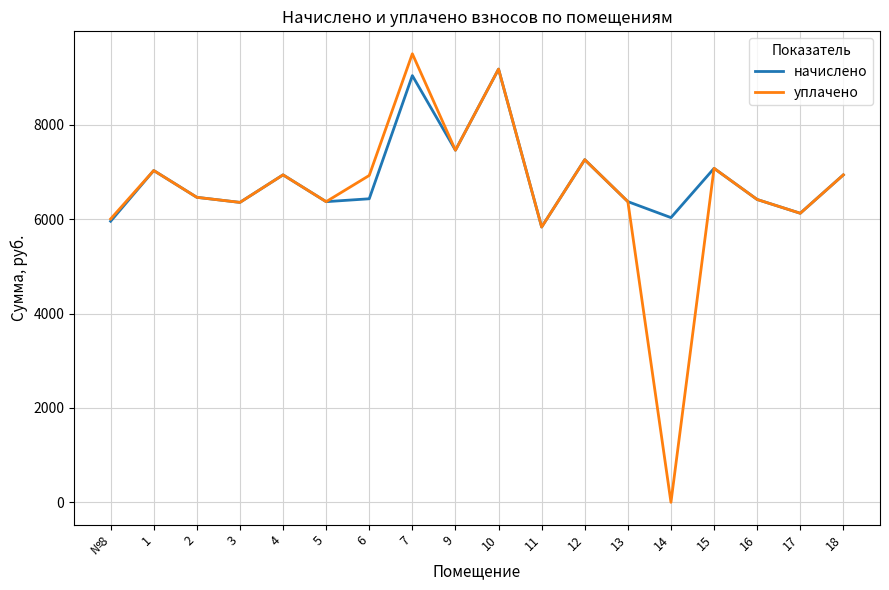

What is the difference between the second highest and second lowest values in the уплачено series?

3348.5